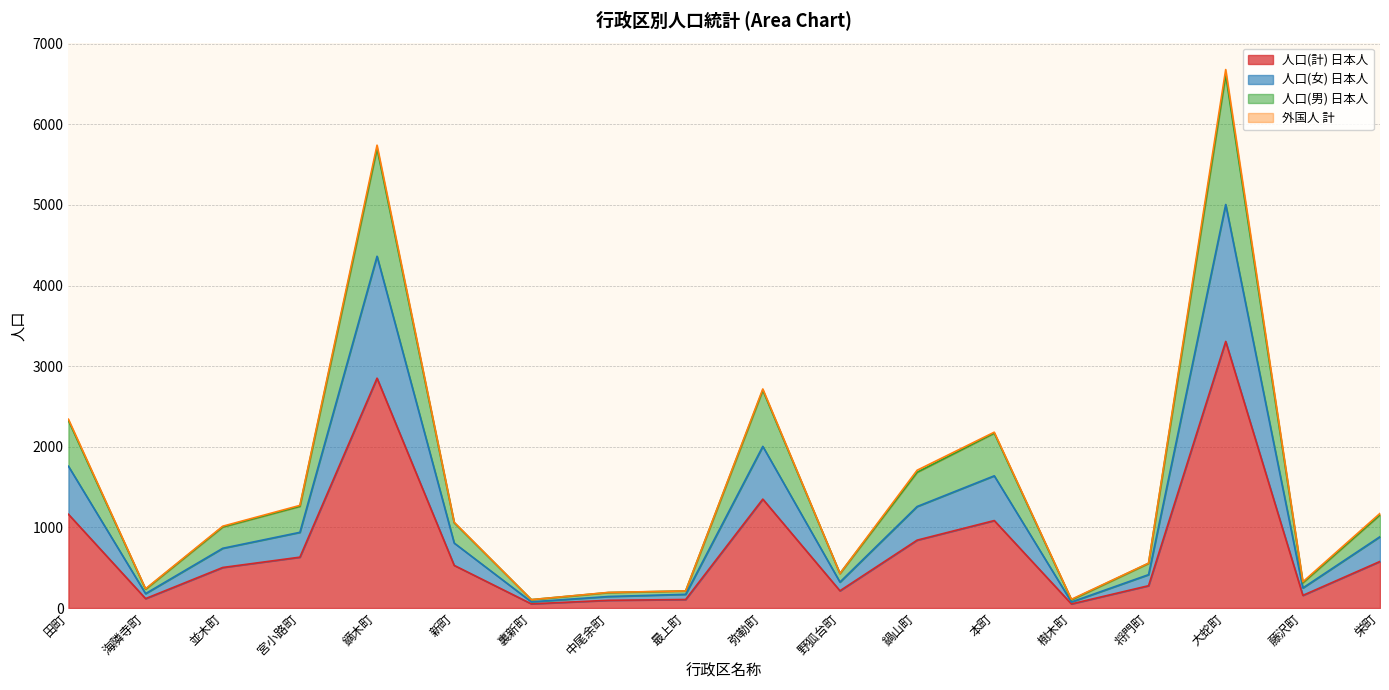

At which category is the sum across all series the highest?

大蛇町